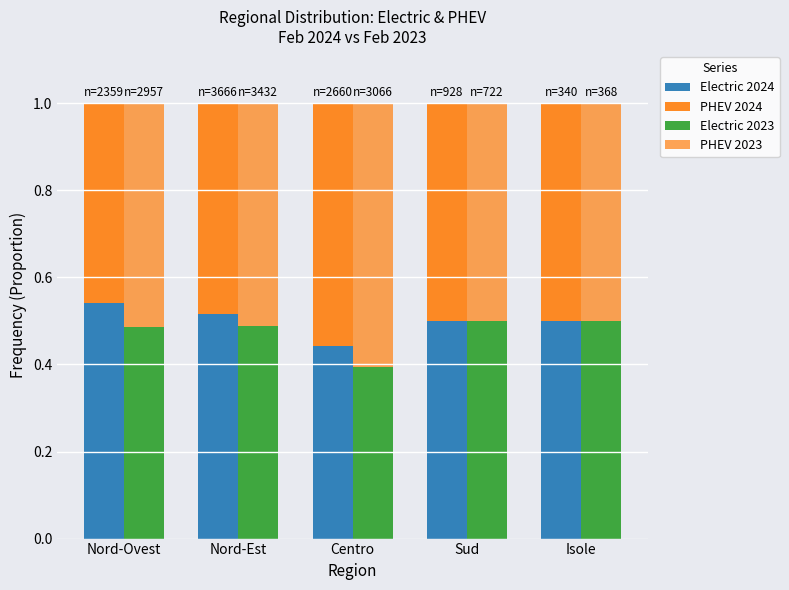

How many Electric 2023 values are between 0 and 1?

5